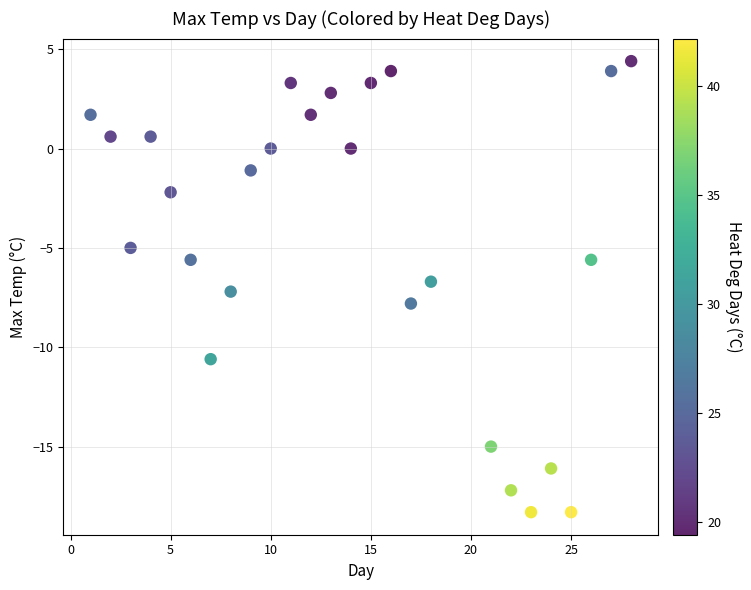

What is the range of X values (max minus min)?

27.0